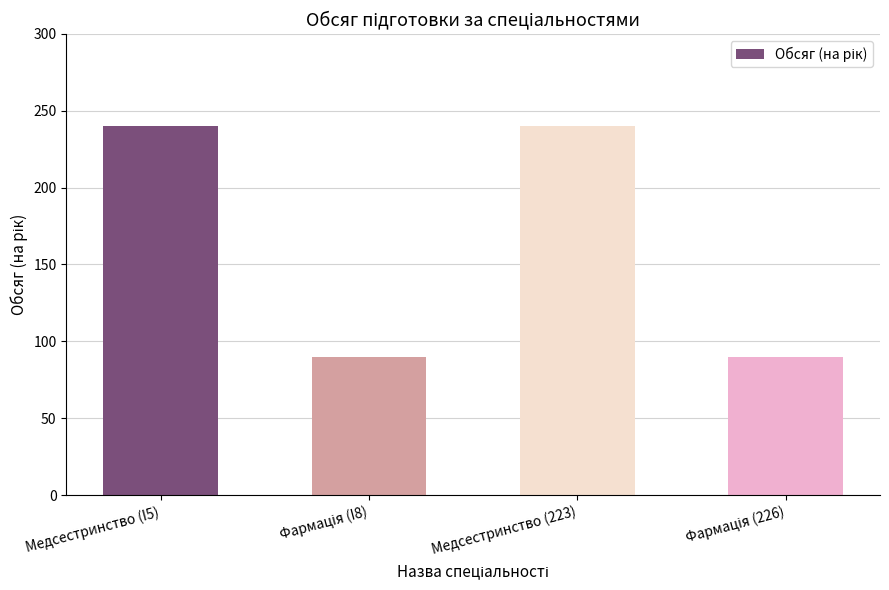

How many bars are there in total?

4